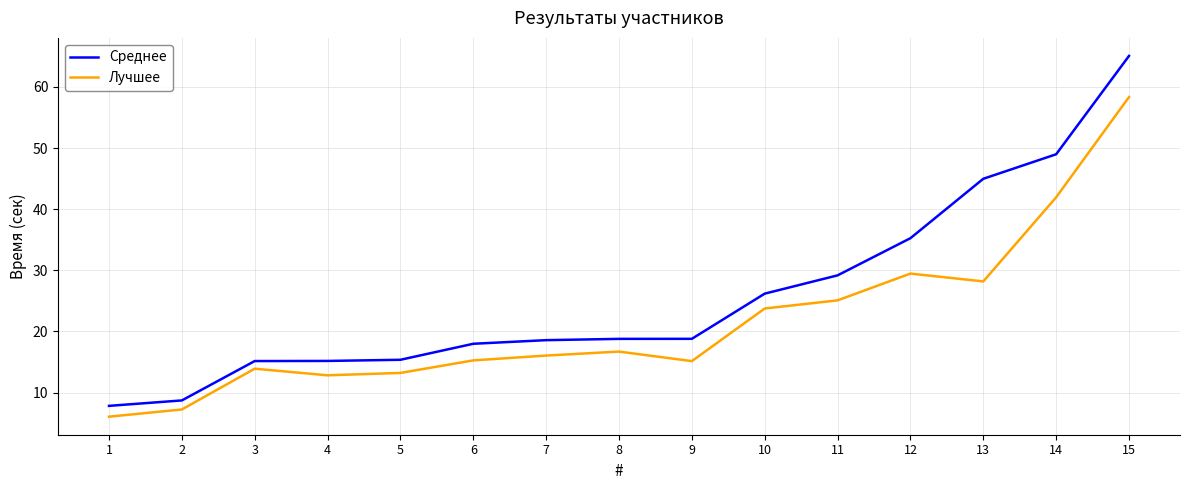

What is the average value of the Среднее series?

25.7